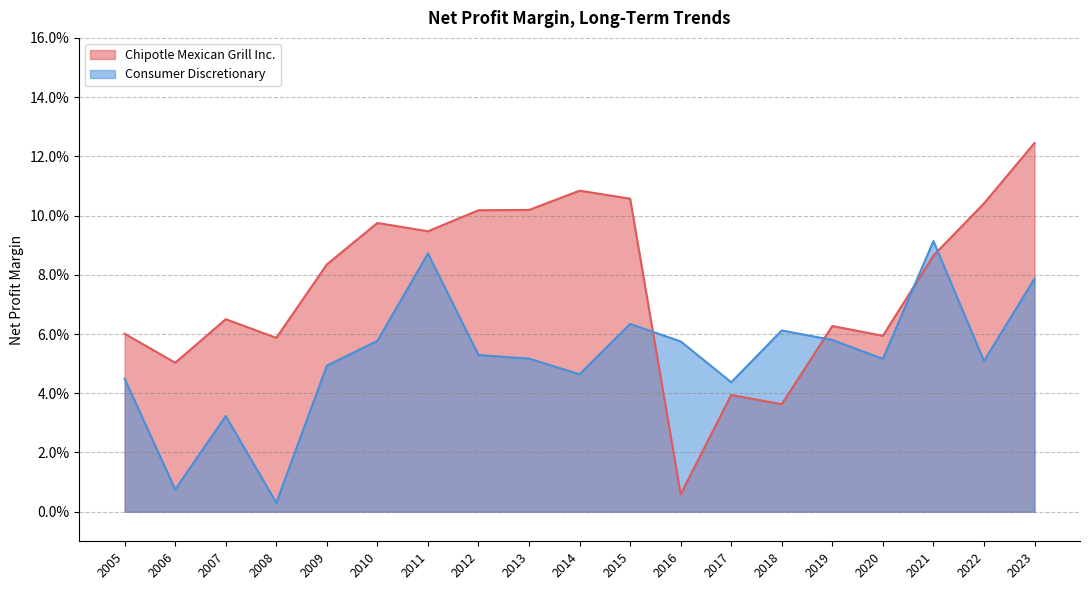

What is the value of the Consumer Discretionary point at the 7th from the left?

0.1